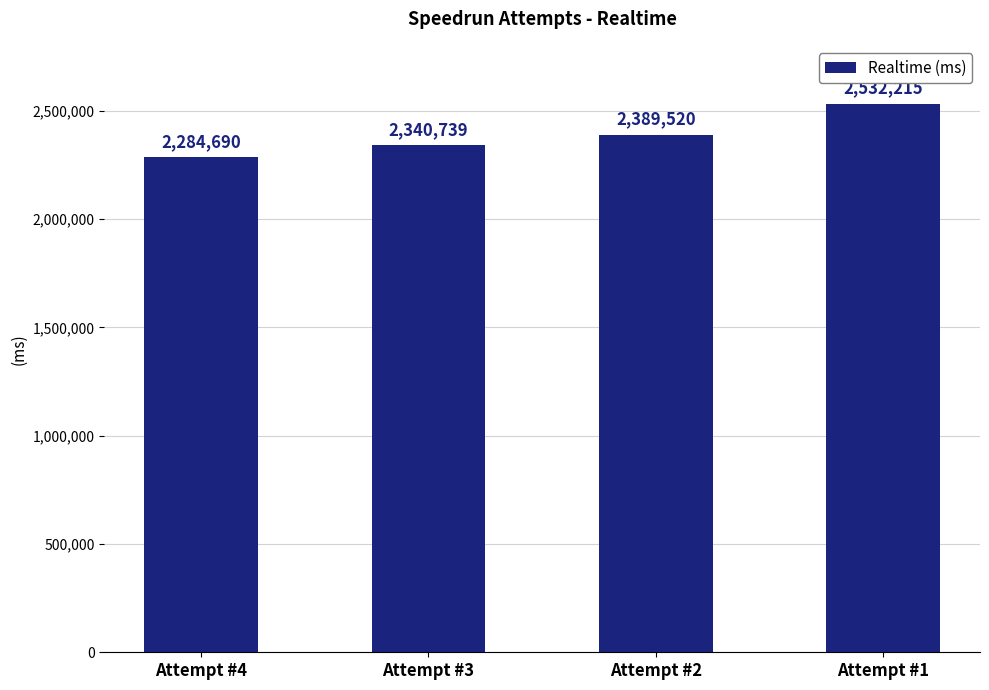

Reading right to left, list all the values displayed in this chart.

Attempt #1=2532215	Attempt #2=2389520	Attempt #3=2340739	Attempt #4=2284690